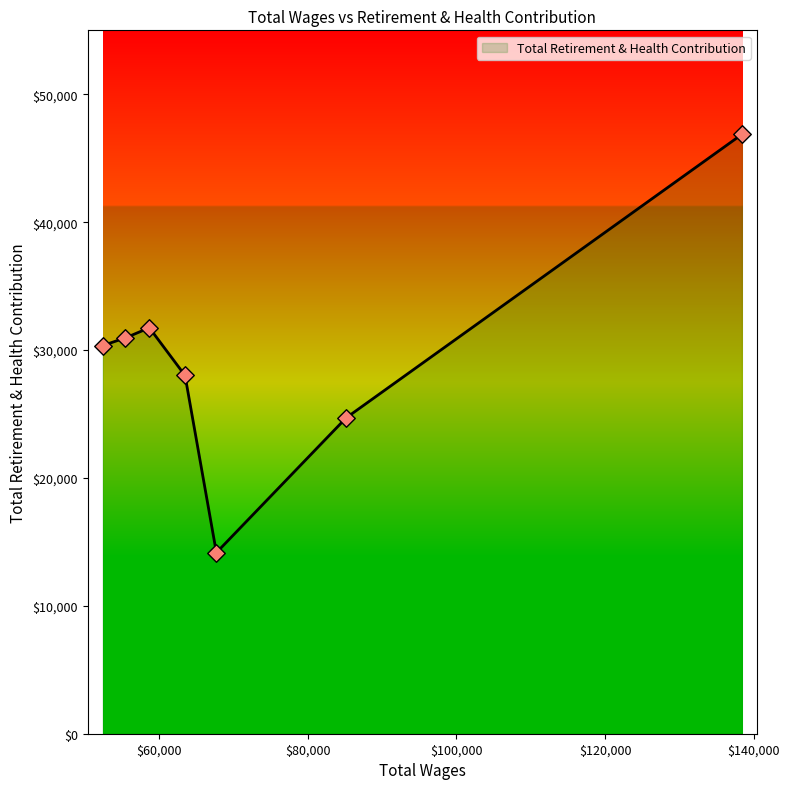

Approximately how many times larger is the value at 63450.0 compared to 85085.0?

1.1